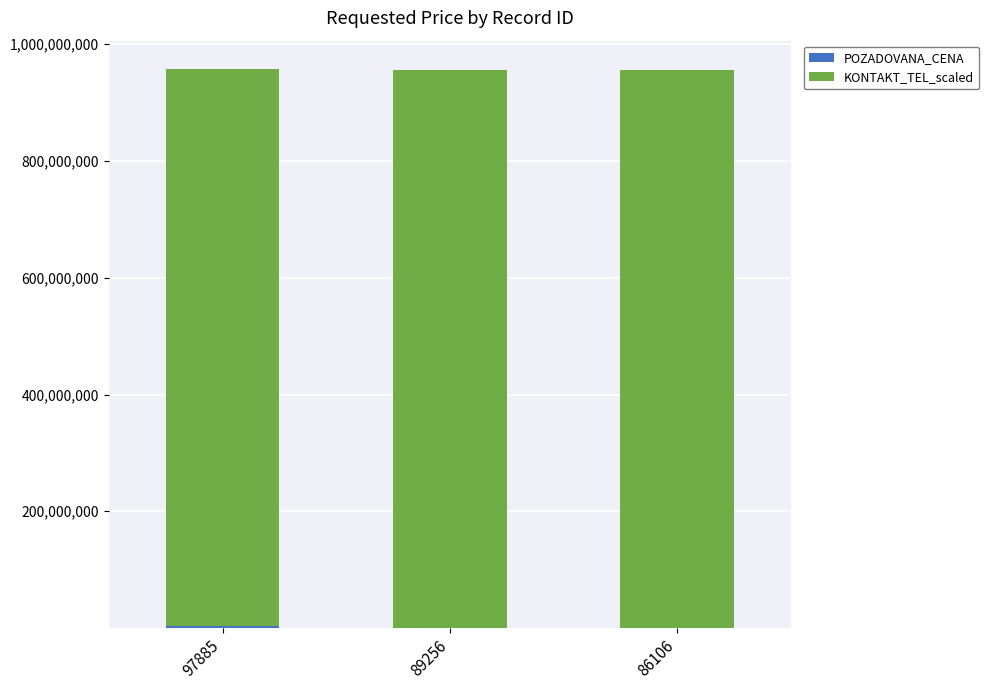

Are the bars grouped side by side (vs. stacked)?

No